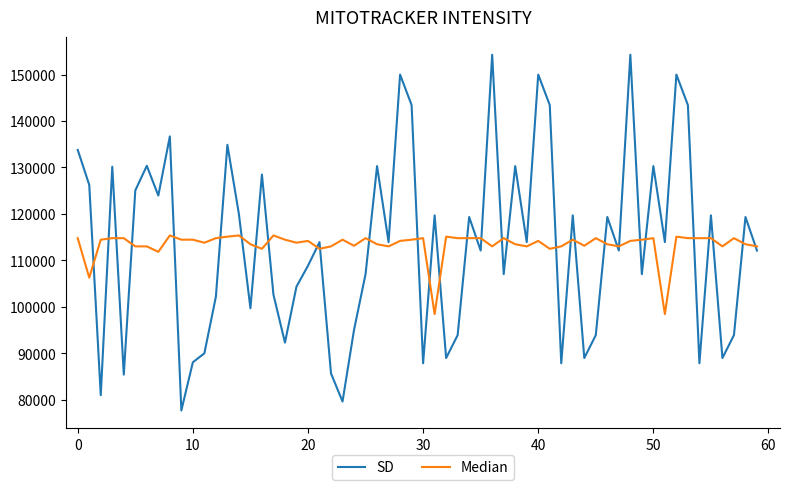

What is the maximum value for Median?

115364.5